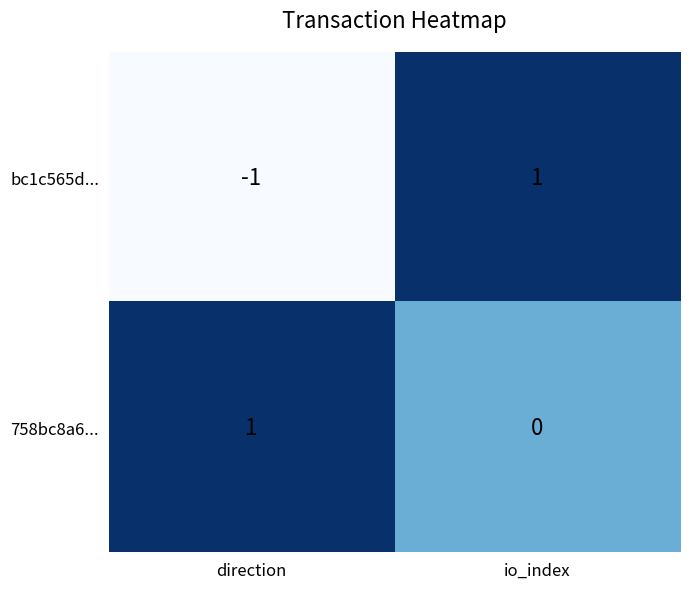

Which series has the largest total across all categories?

758bc8a6...